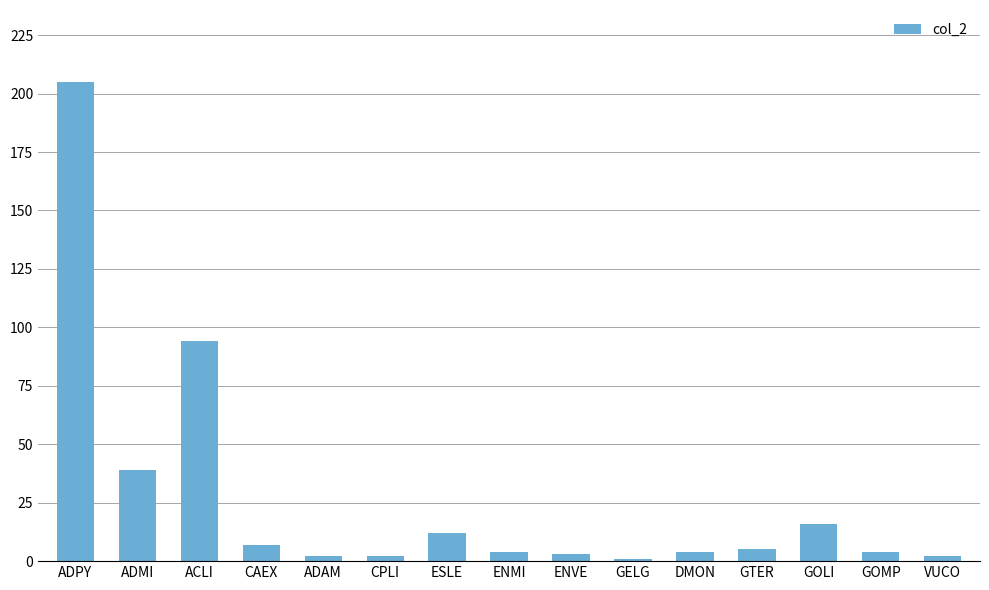

What is the approximate value at ENMI?

4